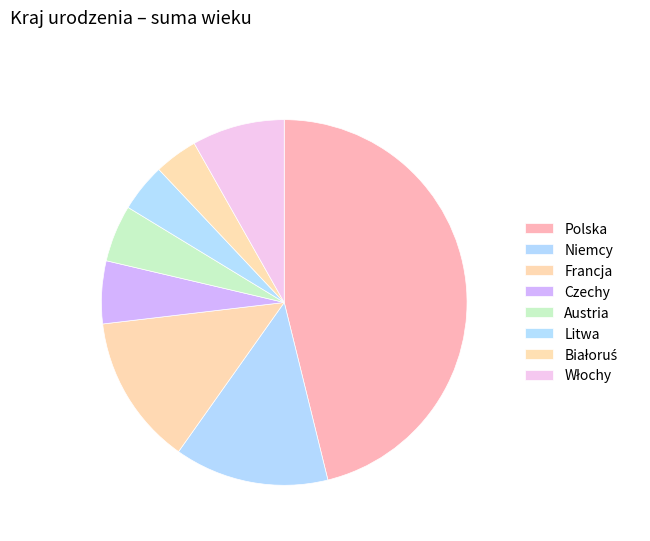

Is Francja the majority of the pie?

No